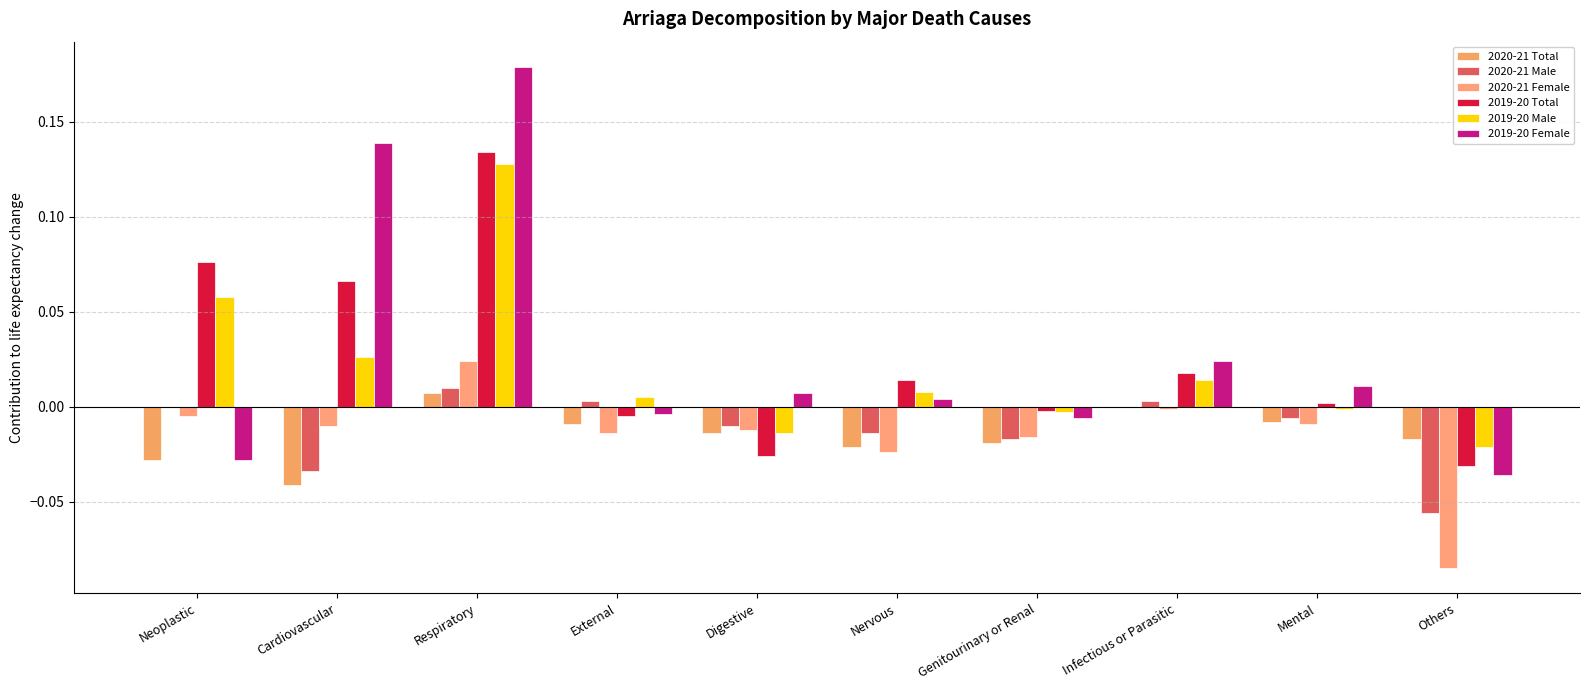

Which label corresponds to the largest value in the chart?

Respiratory